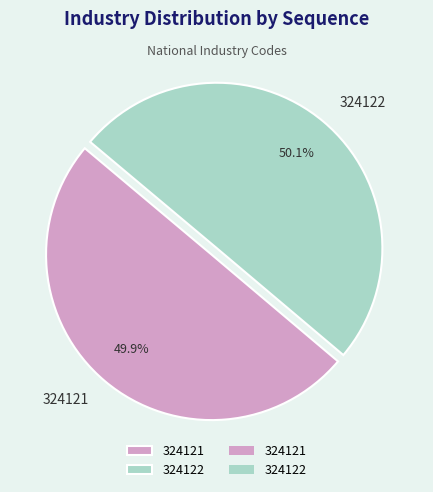

True or false: 324122 accounts for 38% of the total.

False